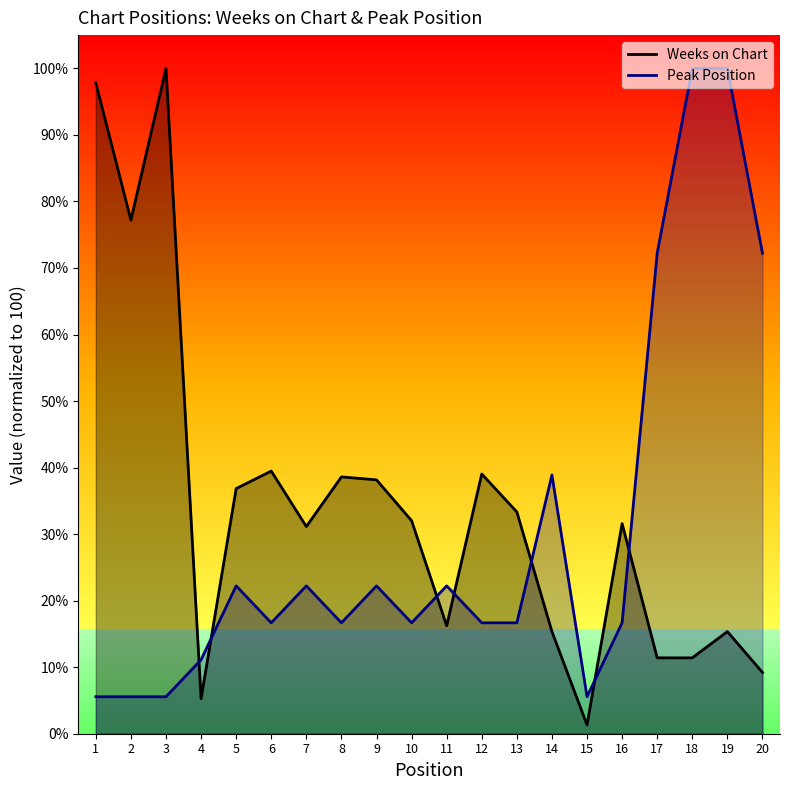

Which has a higher value, 13 or 2?

2